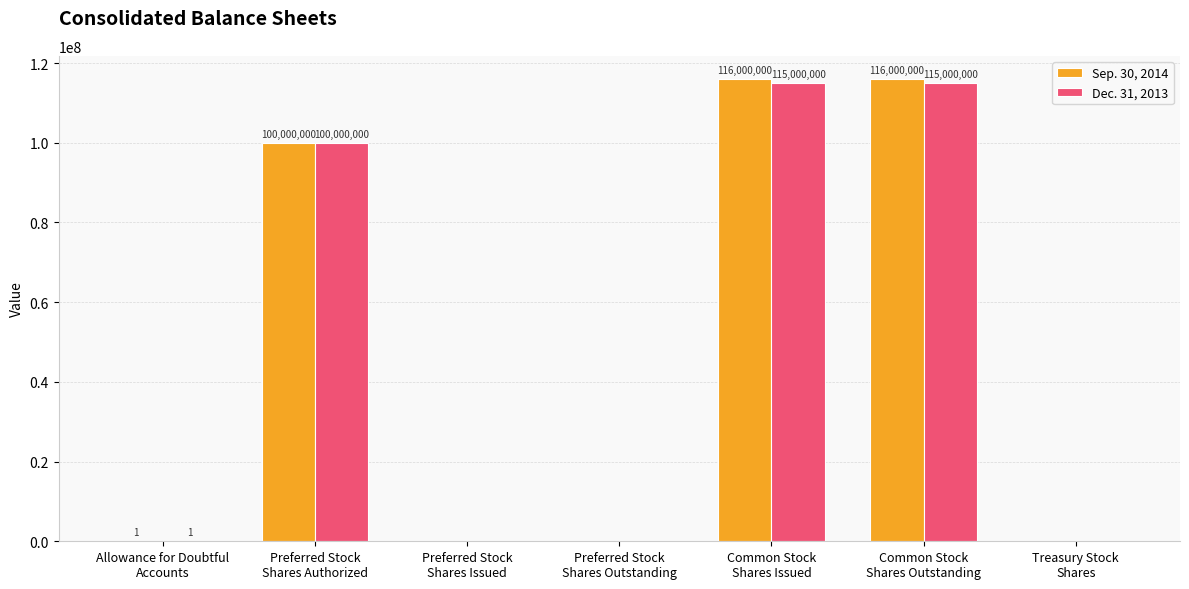

Which series has the widest spread of values?

Sep. 30, 2014